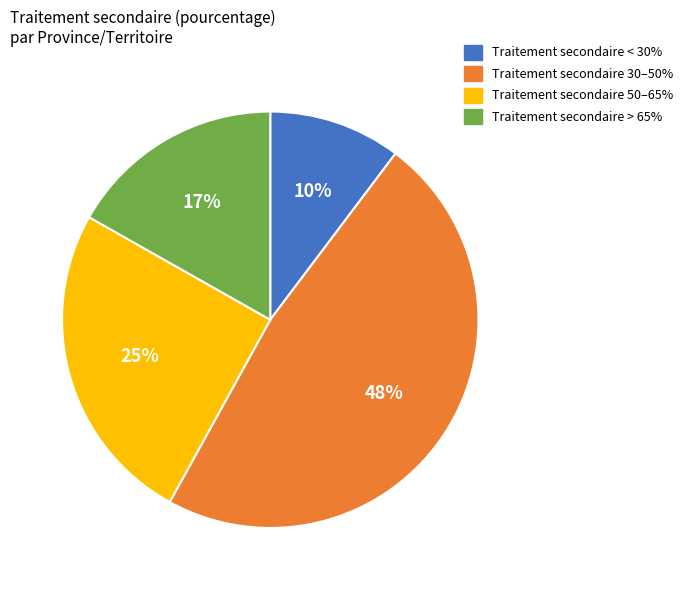

To the nearest percent, what is the average slice percentage?

25%